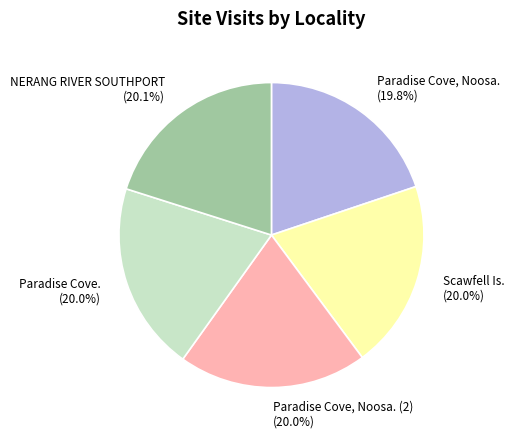

Is the sum of NERANG RIVER SOUTHPORT and Paradise Cove, Noosa. greater than half?

No